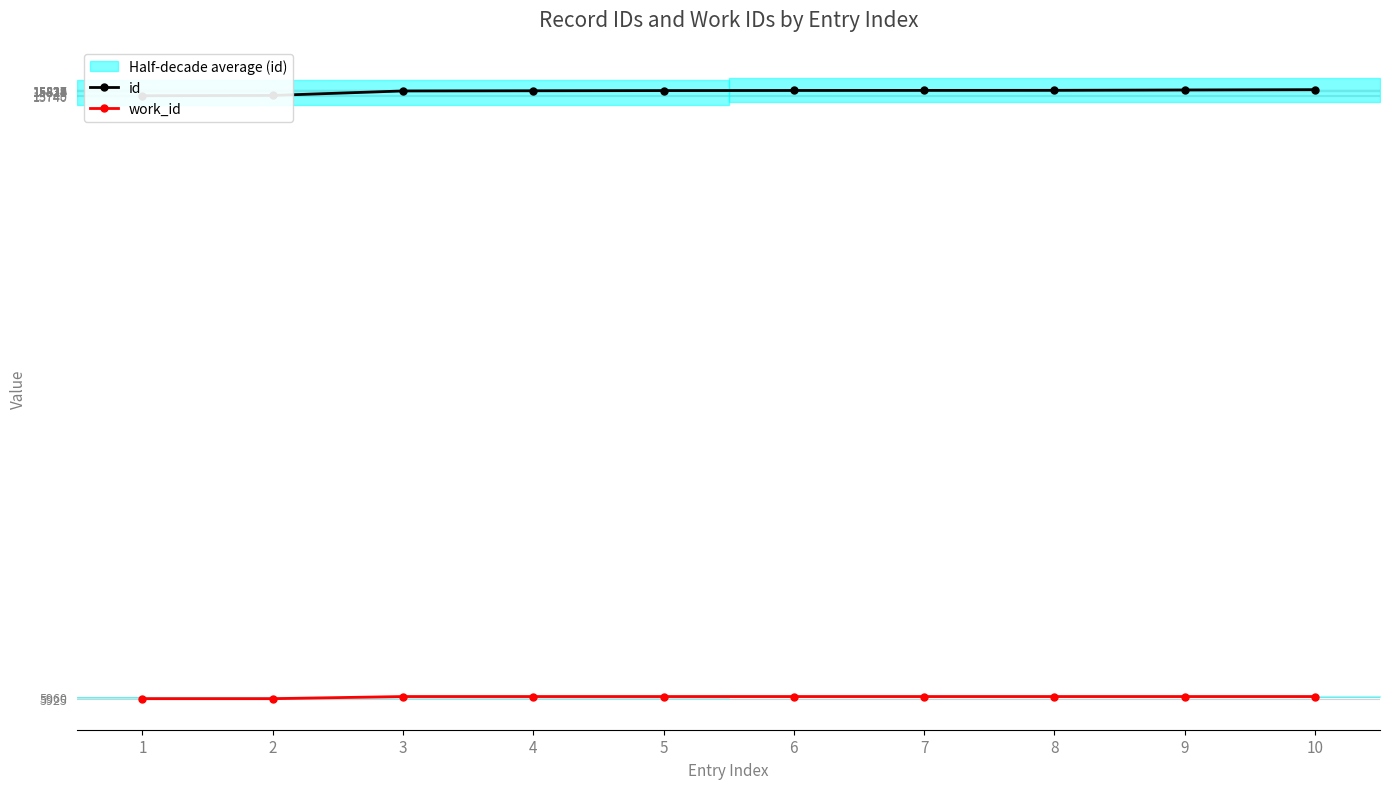

The value of work_id at 4 is 9055. True or false?

False